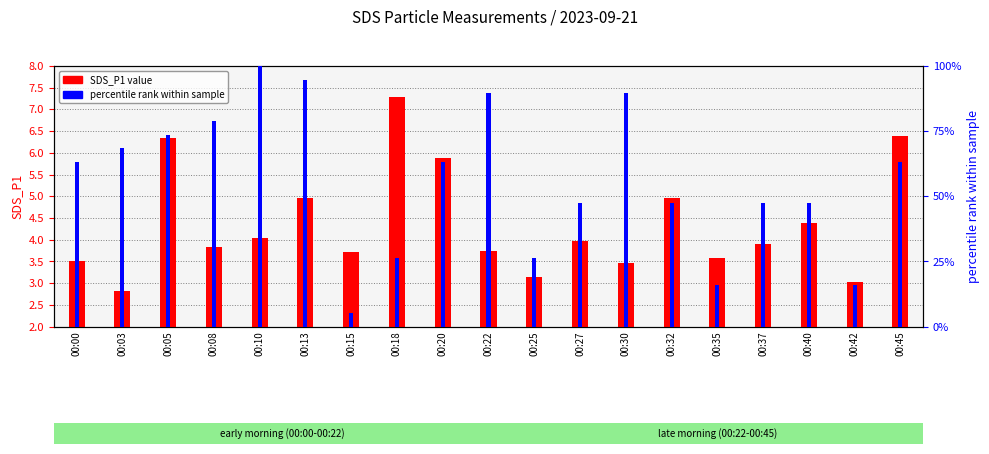

How many groups of bars are there?

19